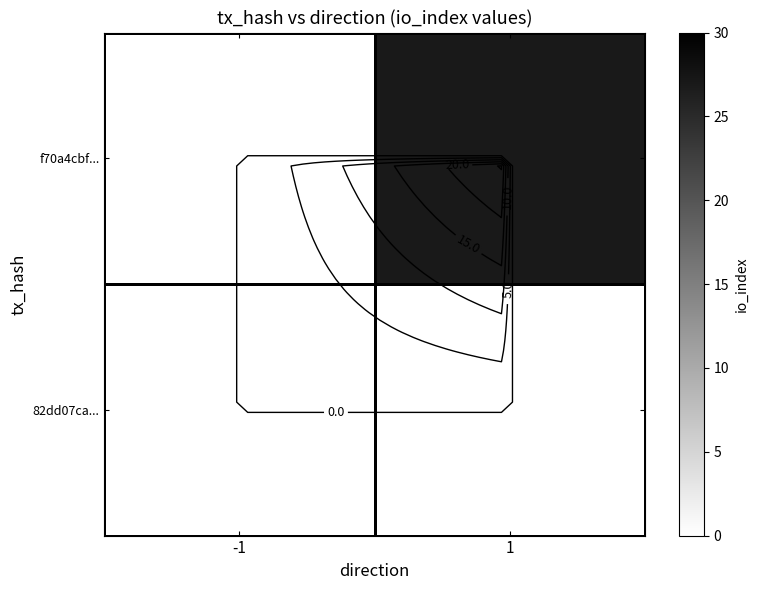

How many values in f70a4cbf... are above zero?

1